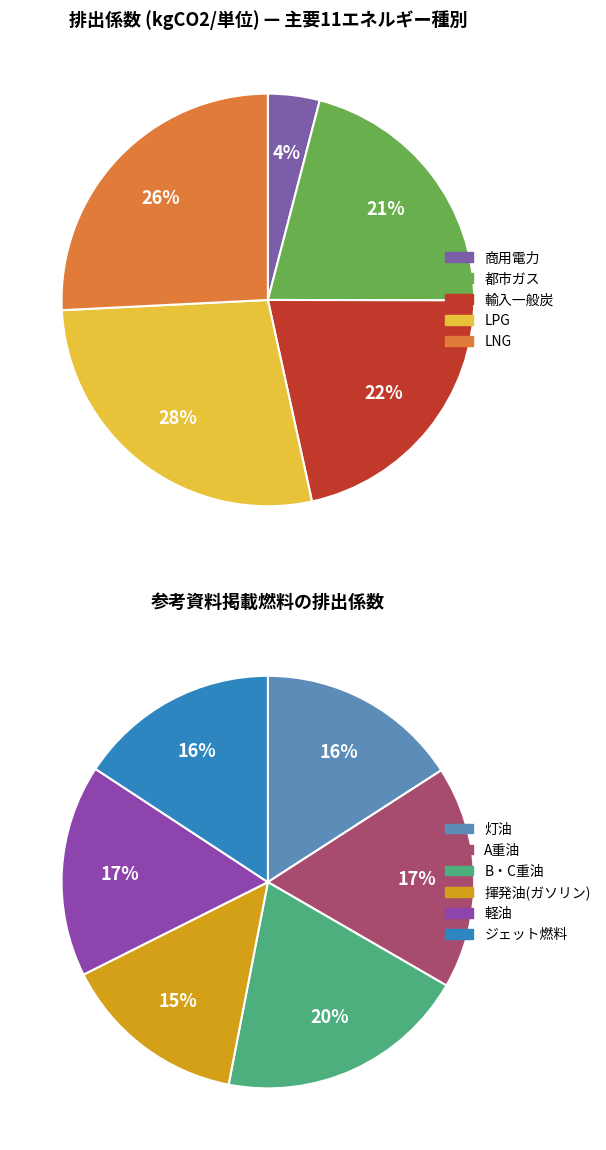

How many segments does this pie chart have?

11